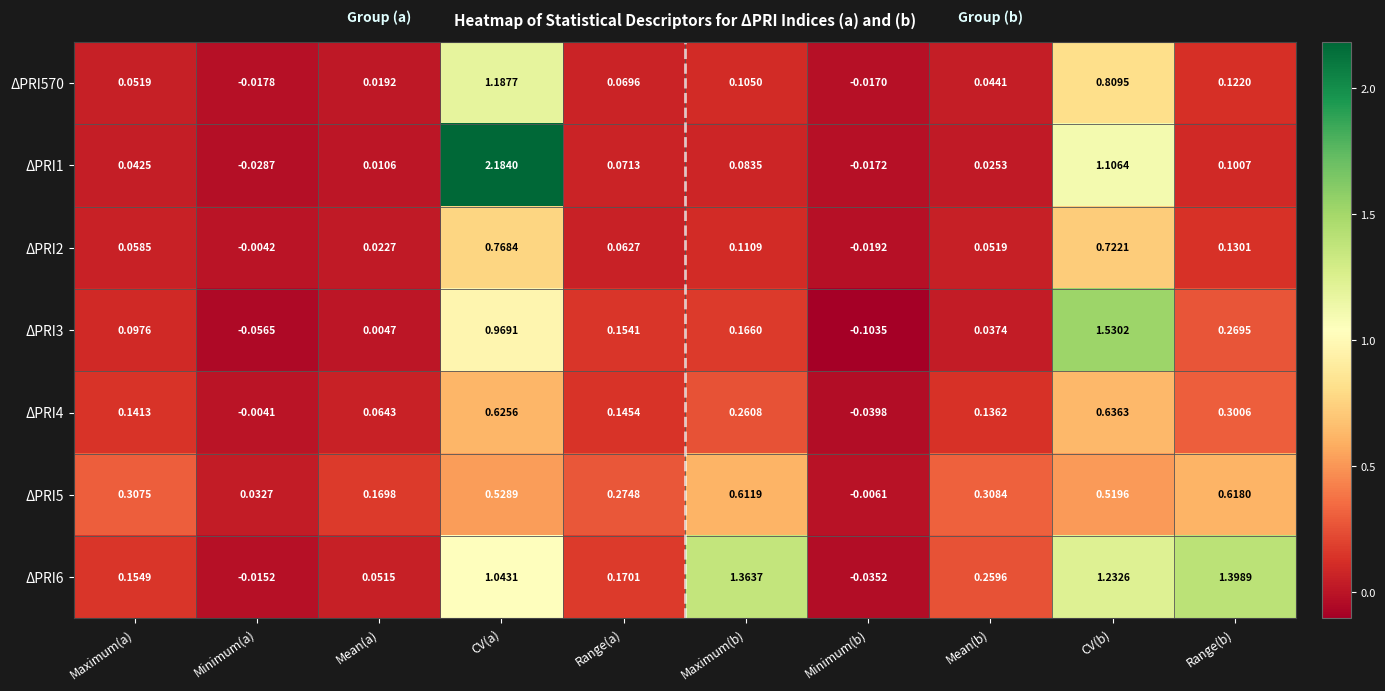

Is the value of ΔPRI5 at Maximum(b) greater than the value of ΔPRI2 at Range(b)?

Yes